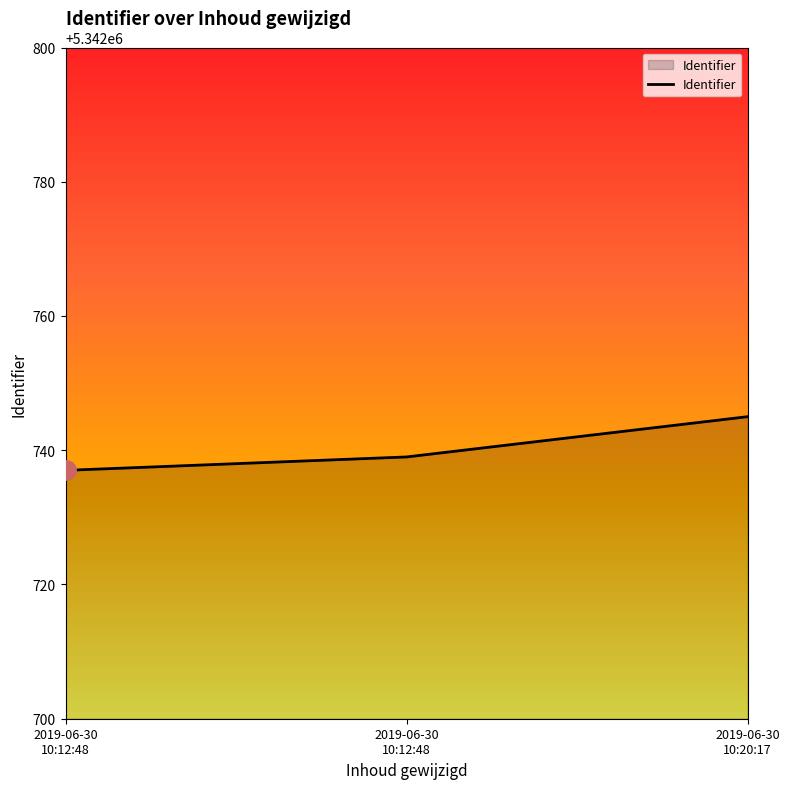

List the labels in order of value, smallest first.

2019-06-30
10:12:48, 2019-06-30
10:12:48, 2019-06-30
10:20:17